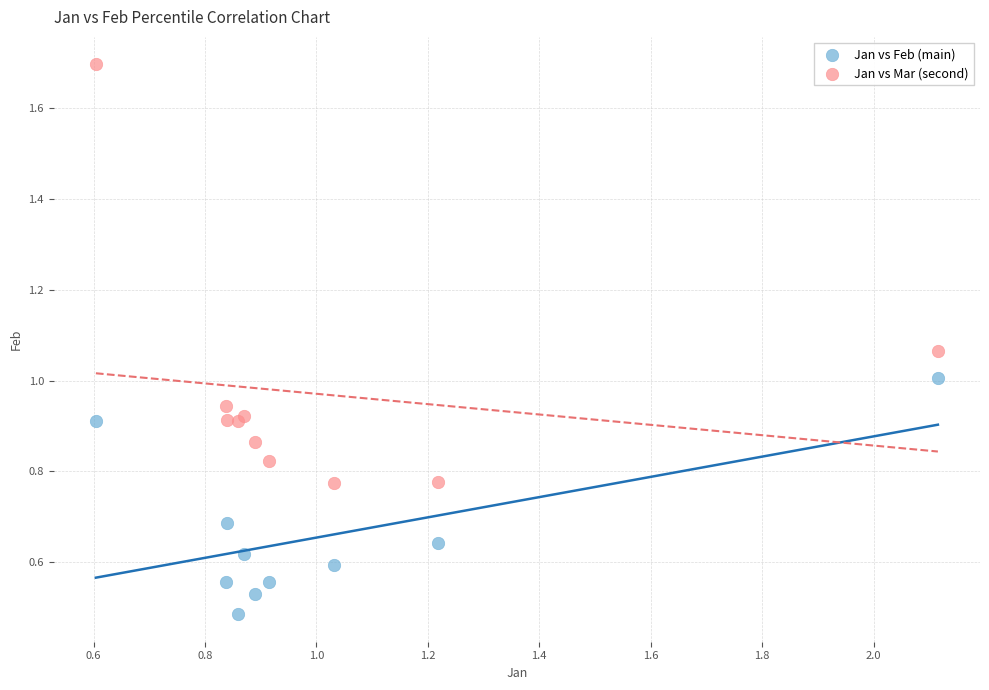

Which series reaches the maximum Y coordinate?

Jan vs Mar (second)